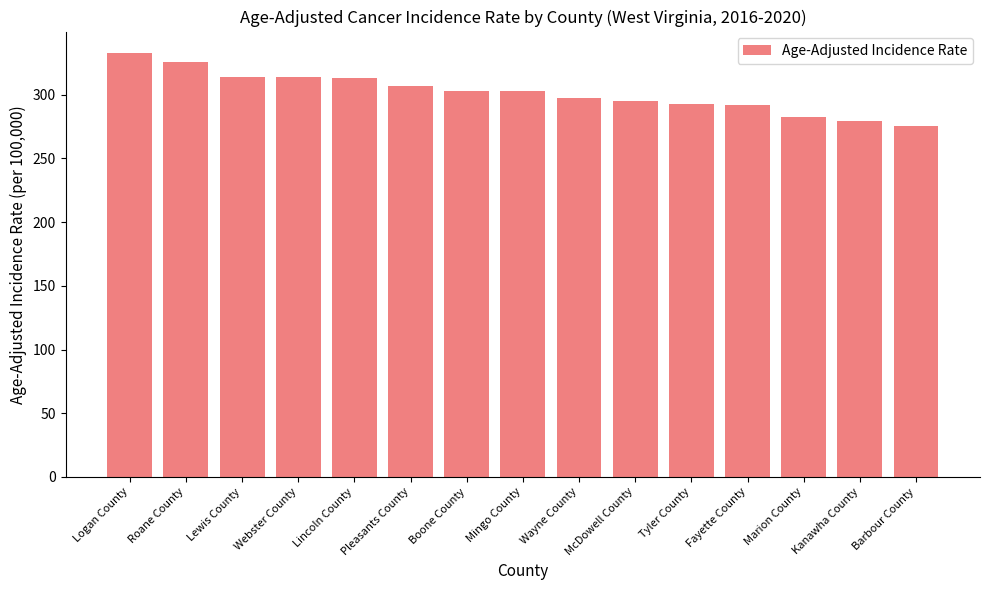

What is the approximate value at Boone County?

303.3